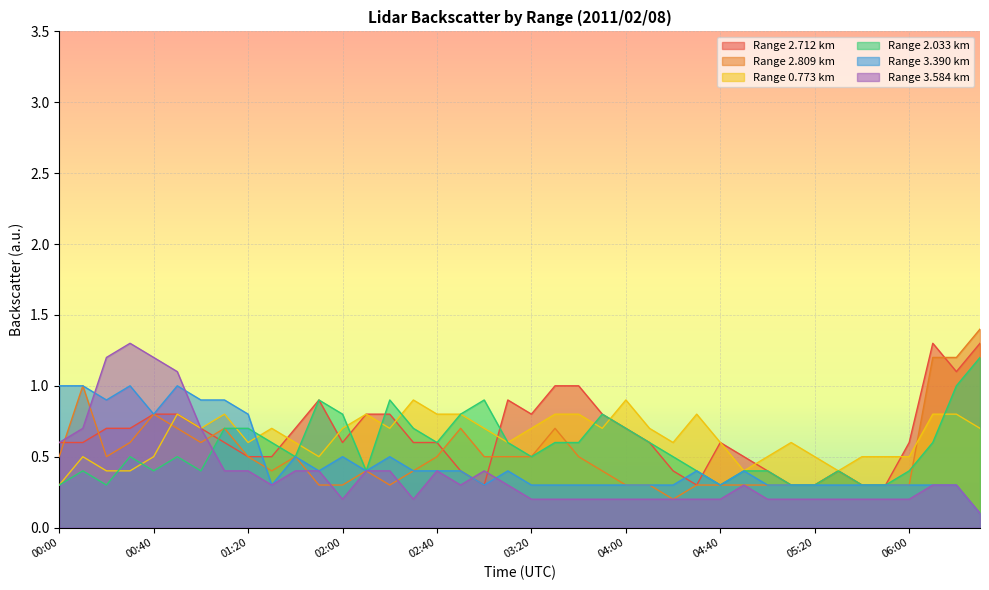

What is the label of the 26th point from the left?

04:10